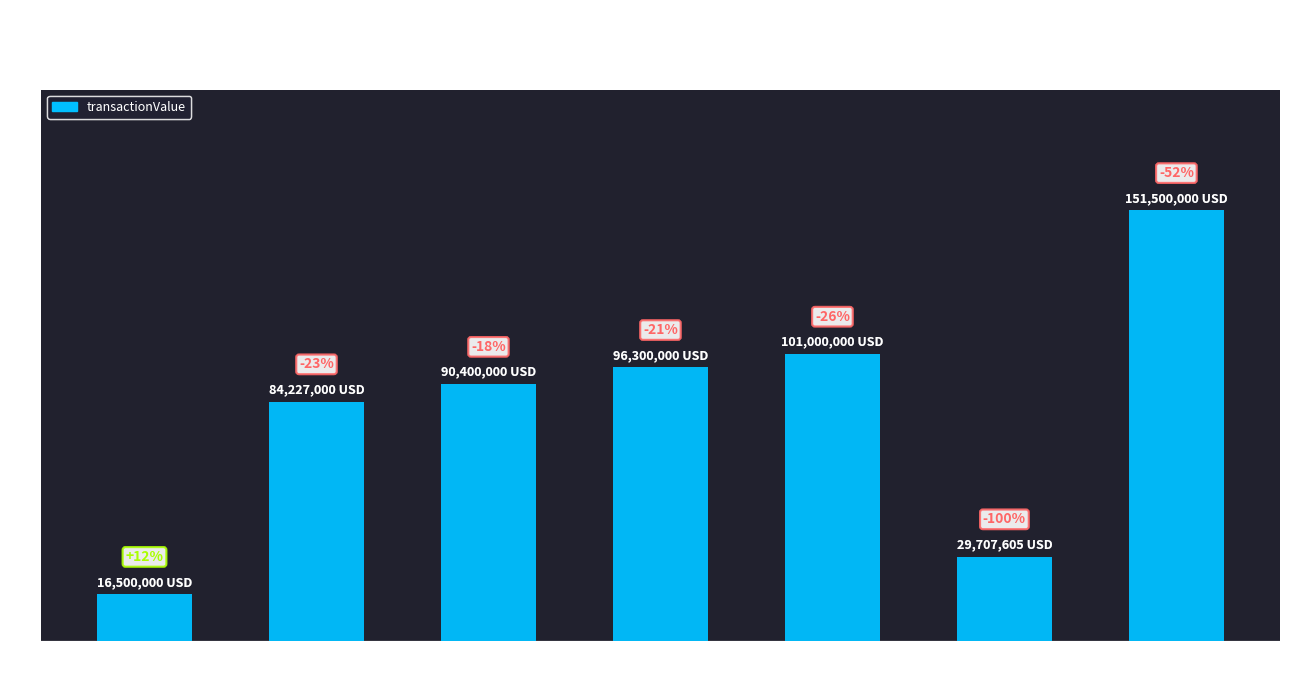

What is the minimum value shown in the chart?

16500000